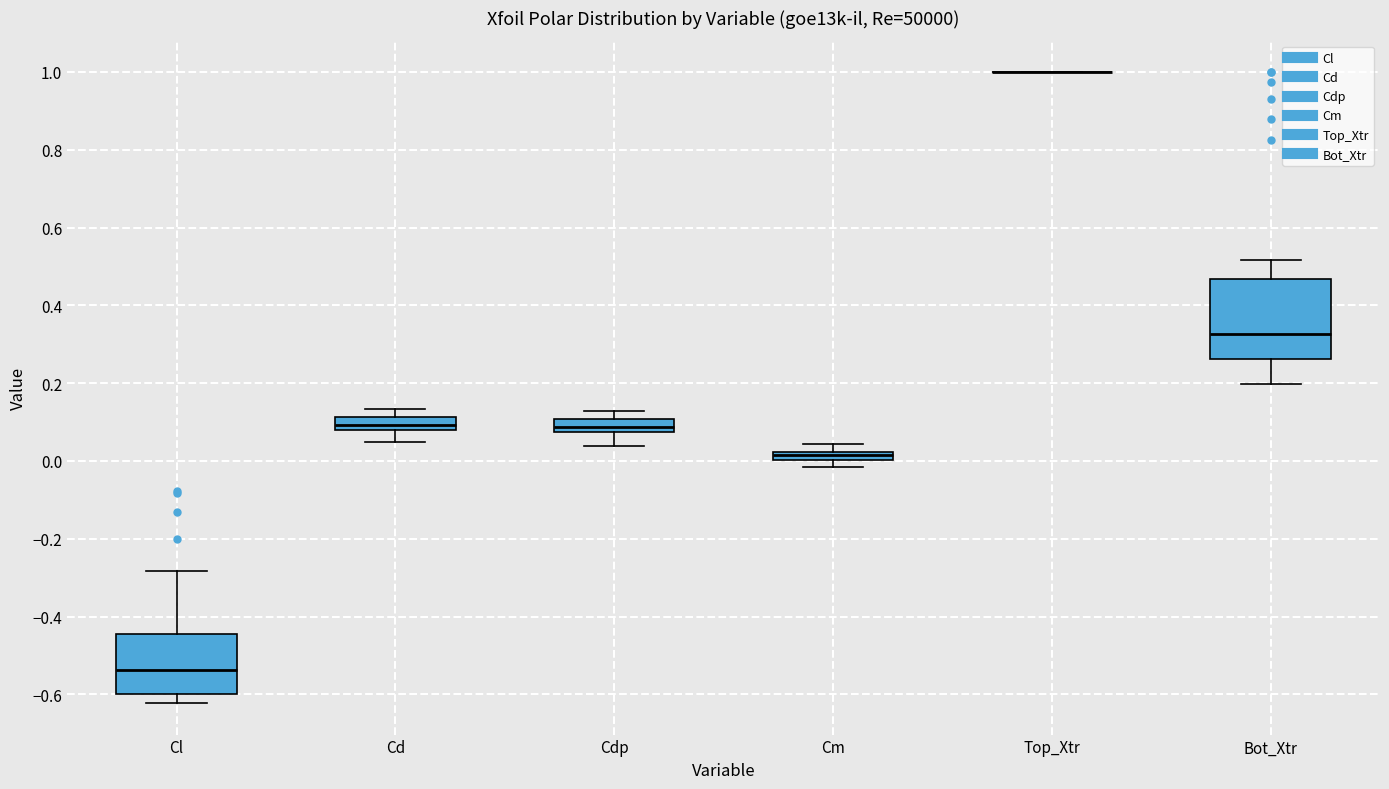

Where is the lower edge of the box for Cdp on the y-axis? The values are not printed on the chart, so give them approximately, as read against the axis.

0.08